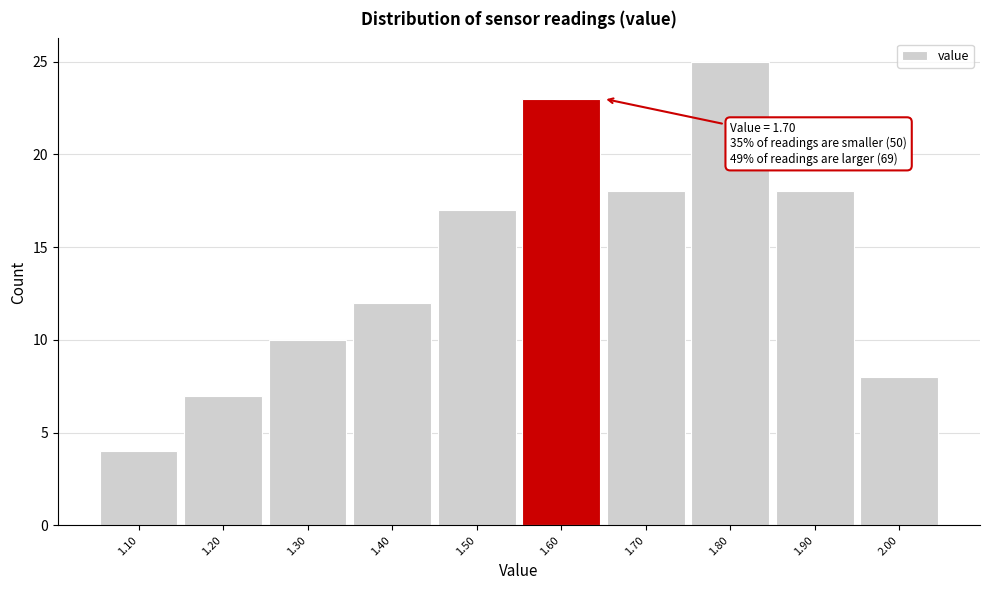

Reading left to right, extract all data points from this chart.

1.10=4	1.20=7	1.30=10	1.40=12	1.50=17	1.60=23	1.70=18	1.80=25	1.90=18	2.00=8